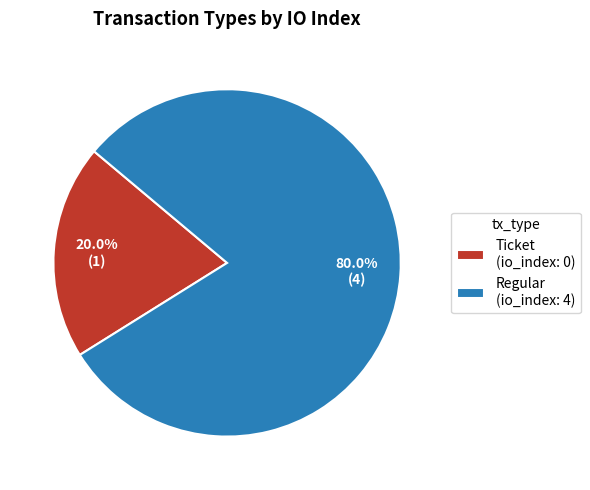

Combined, do Ticket (io_index: 0) and Regular (io_index: 4) account for over 50%?

Yes